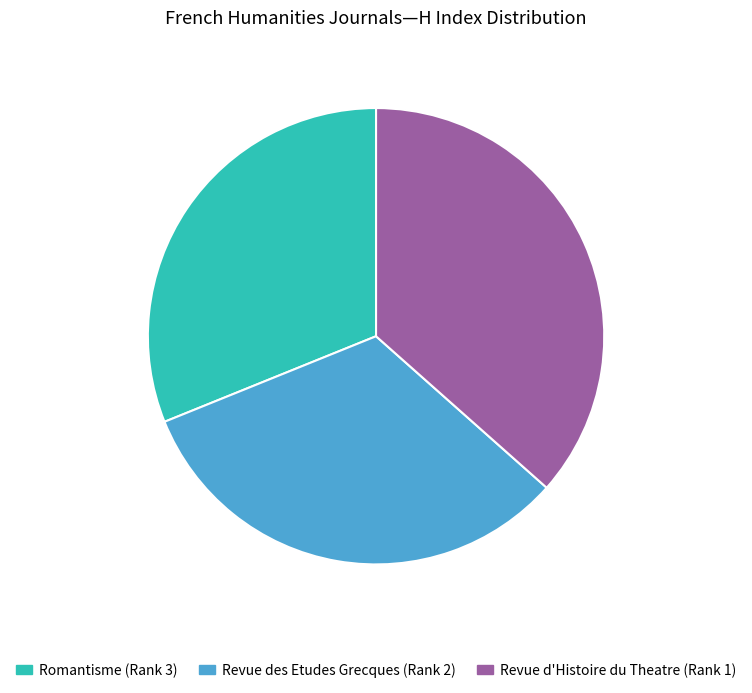

Rank the categories by value from highest to lowest.

Revue d'Histoire du Theatre (Rank 1), Revue des Etudes Grecques (Rank 2), Romantisme (Rank 3)